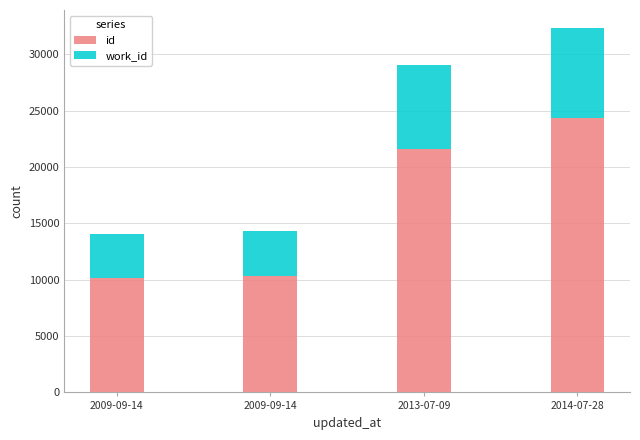

What are all the series names shown in the legend?

id, work_id